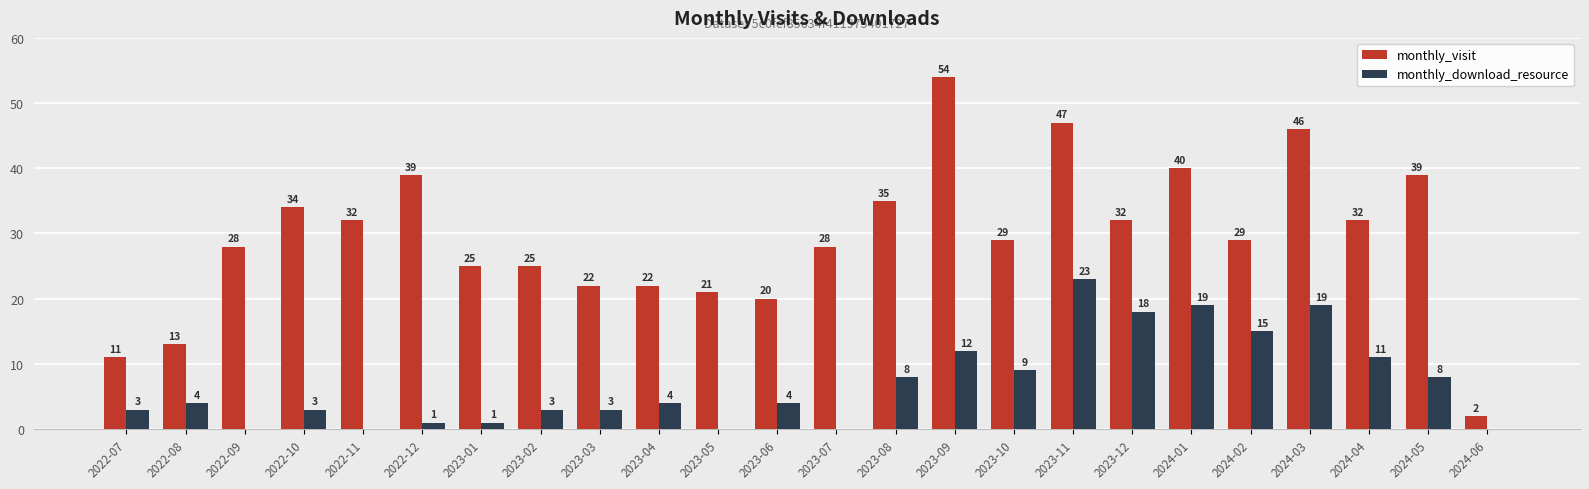

What is the highest value of the monthly_download_resource series?

23